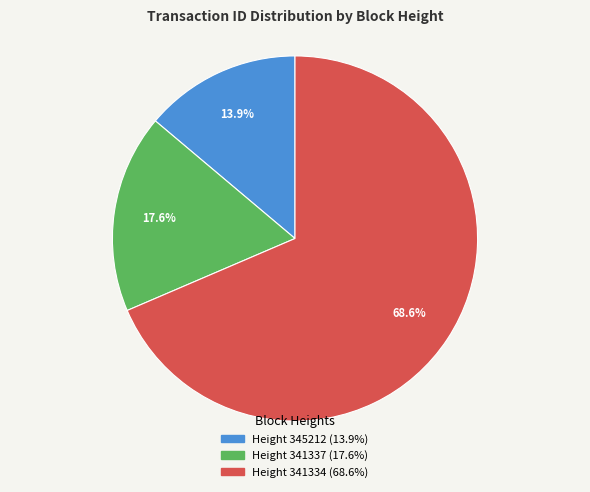

Is there a majority slice in this chart?

Yes